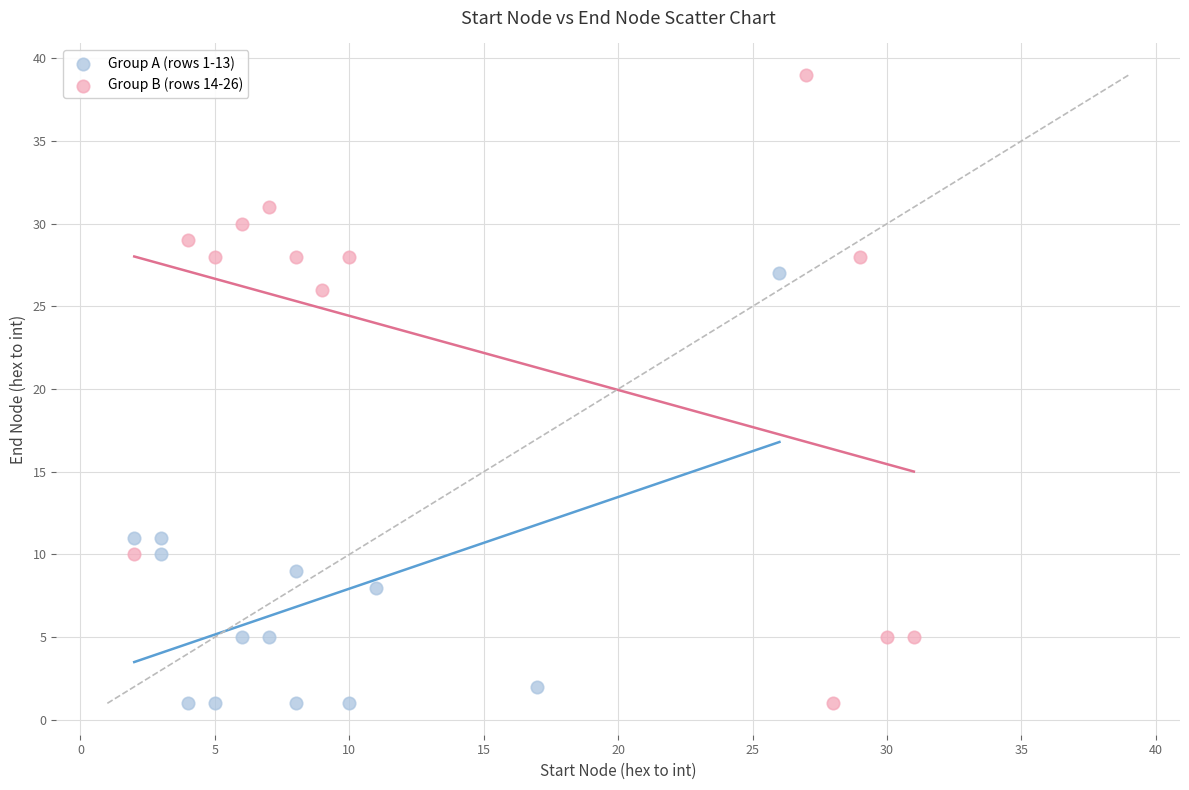

Which series has the largest Y range (max minus min)?

Group B (rows 14-26)